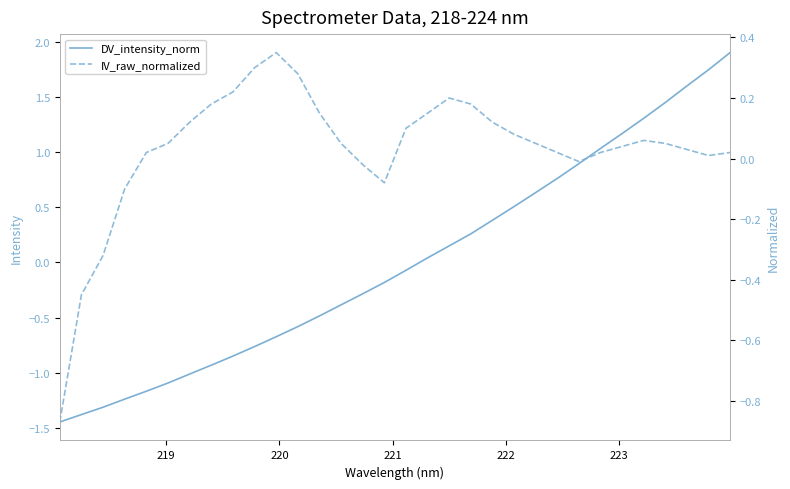

At how many categories does at least one series exceed 0?

26